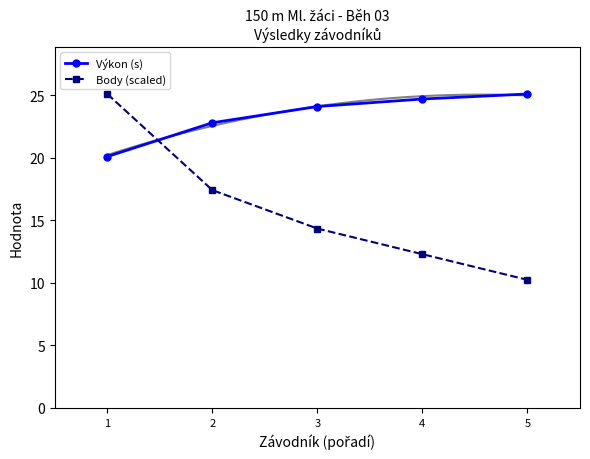

Which has a higher value, 1 or 5?

5